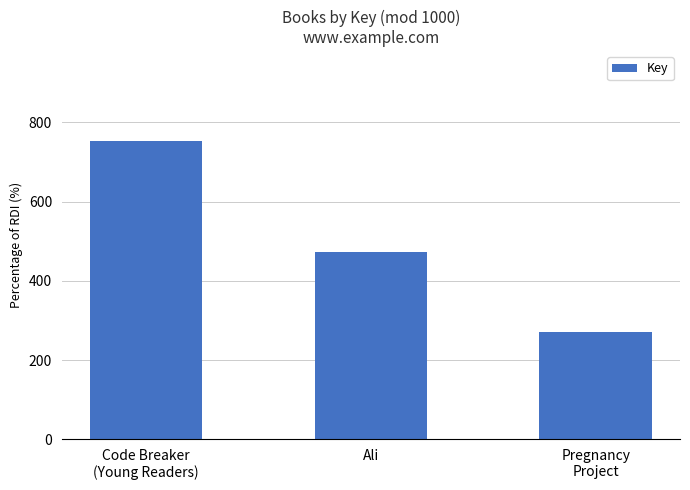

What is the change in value from Code Breaker
(Young Readers) to Pregnancy
Project?

-483